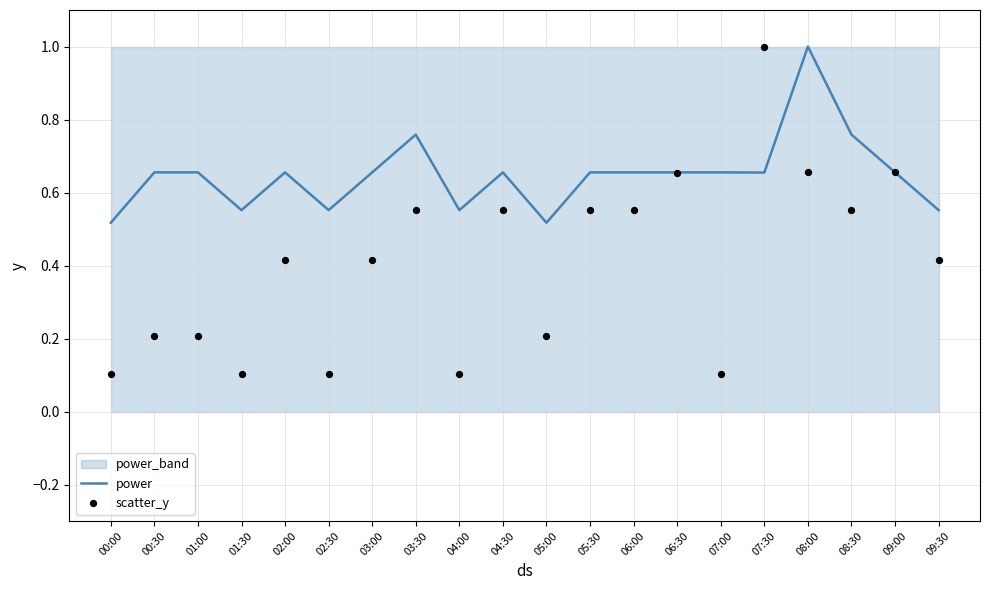

Which series contains the highest Y value?

power